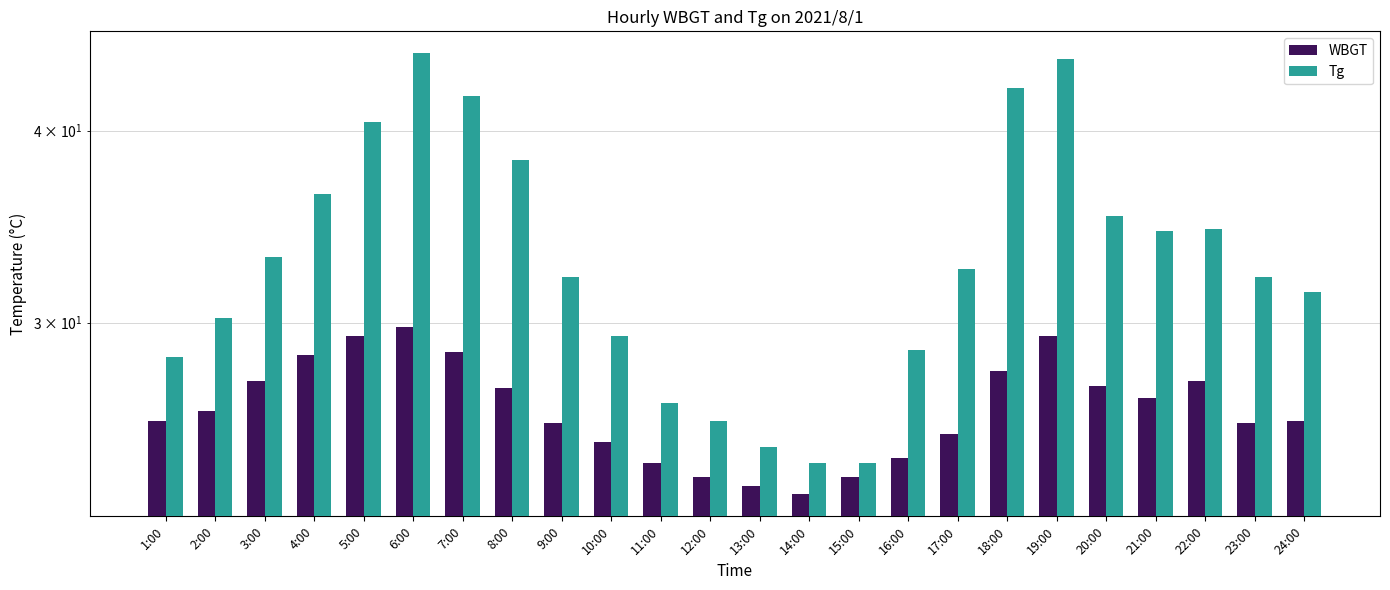

Rank the series by their average value, from lowest to highest.

WBGT, Tg